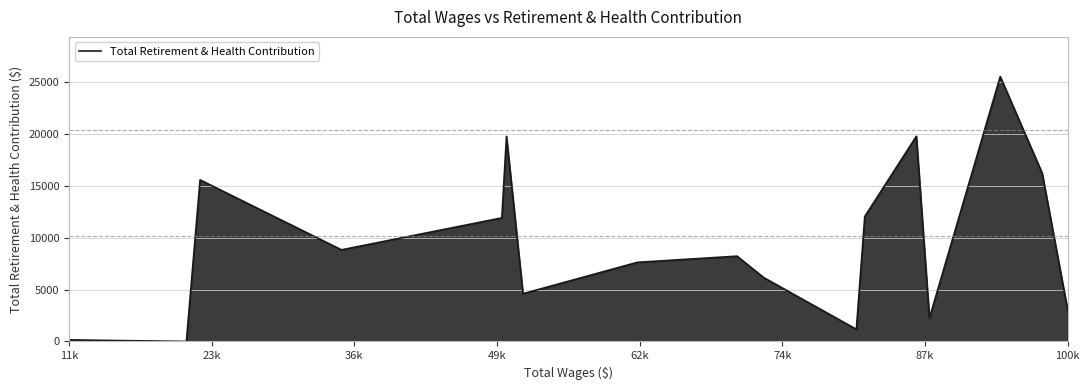

What is the difference between the maximum and minimum values?

25517